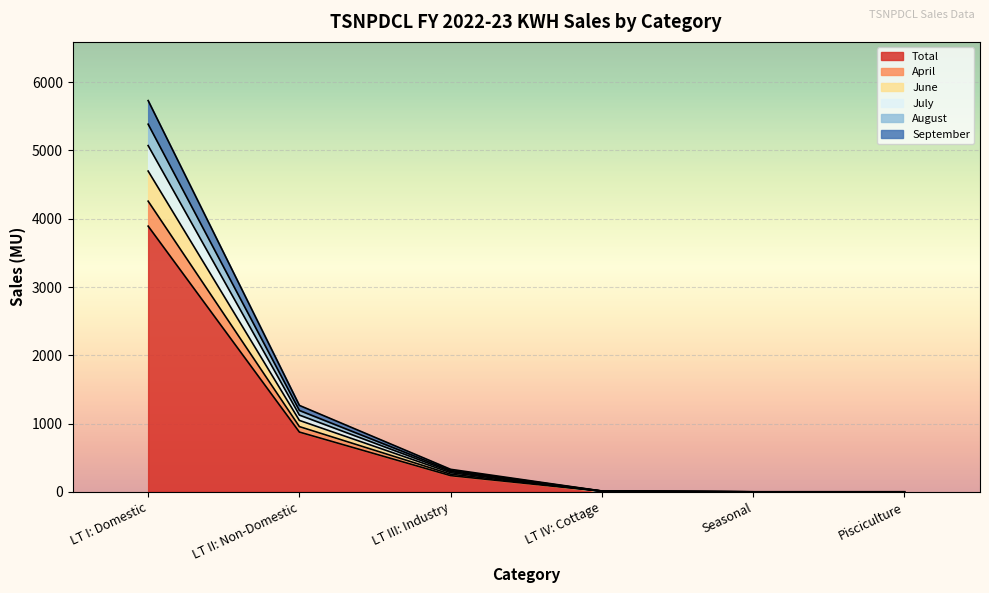

True or false: Total has a value of 0.0 at Seasonal.

True